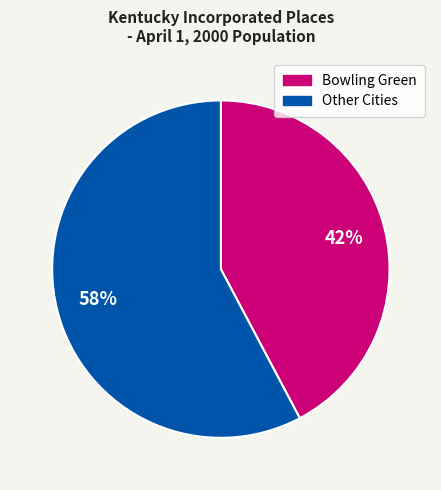

To the nearest percent, what is the average slice percentage?

50%